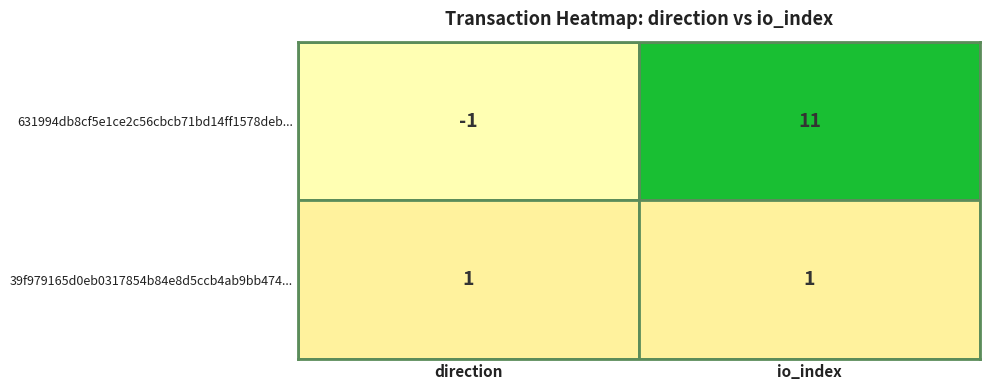

Which series has the largest range (max minus min)?

631994db8cf5e1ce2c56cbcb71bd14ff1578deb